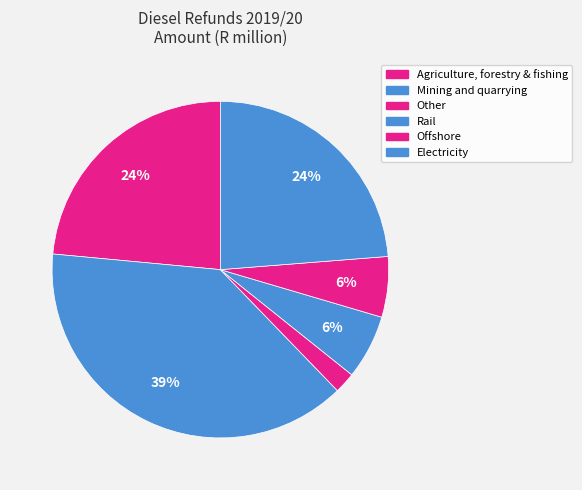

True or false: Mining and quarrying accounts for 39% of the total.

True